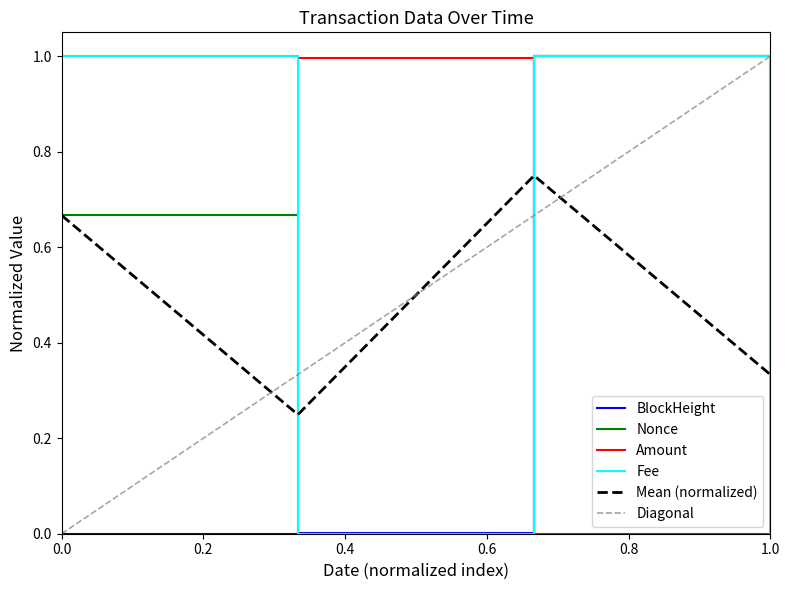

The value of Amount at 1.0 is 0.0. True or false?

True